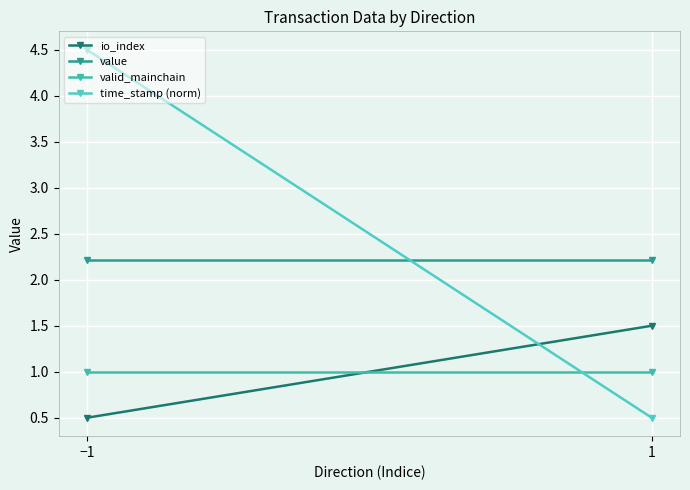

What is the sum of the valid_mainchain values at −1 and 1?

2.0